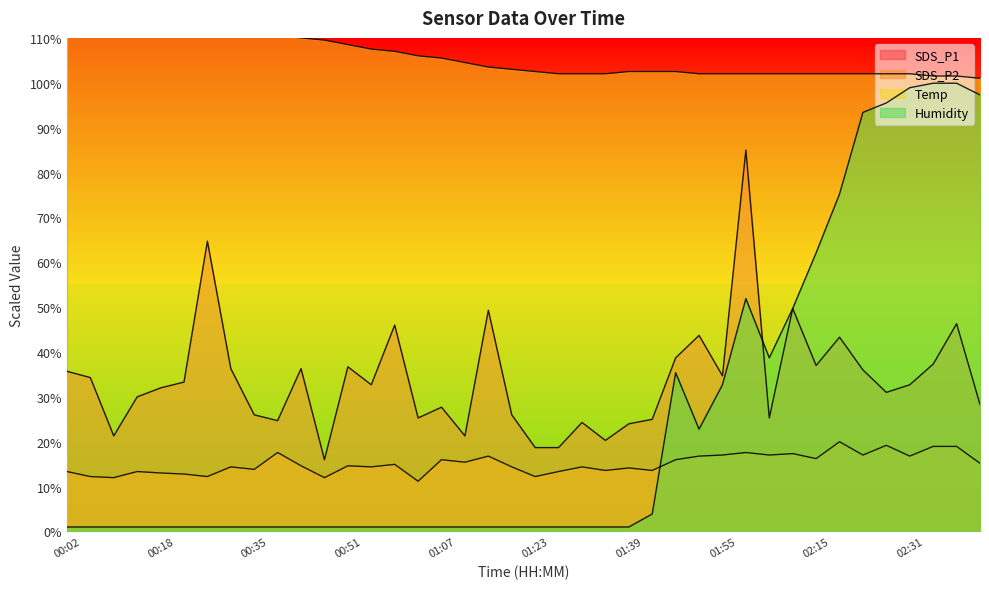

Where is SDS_P2 nearest to the value 15?

00:59